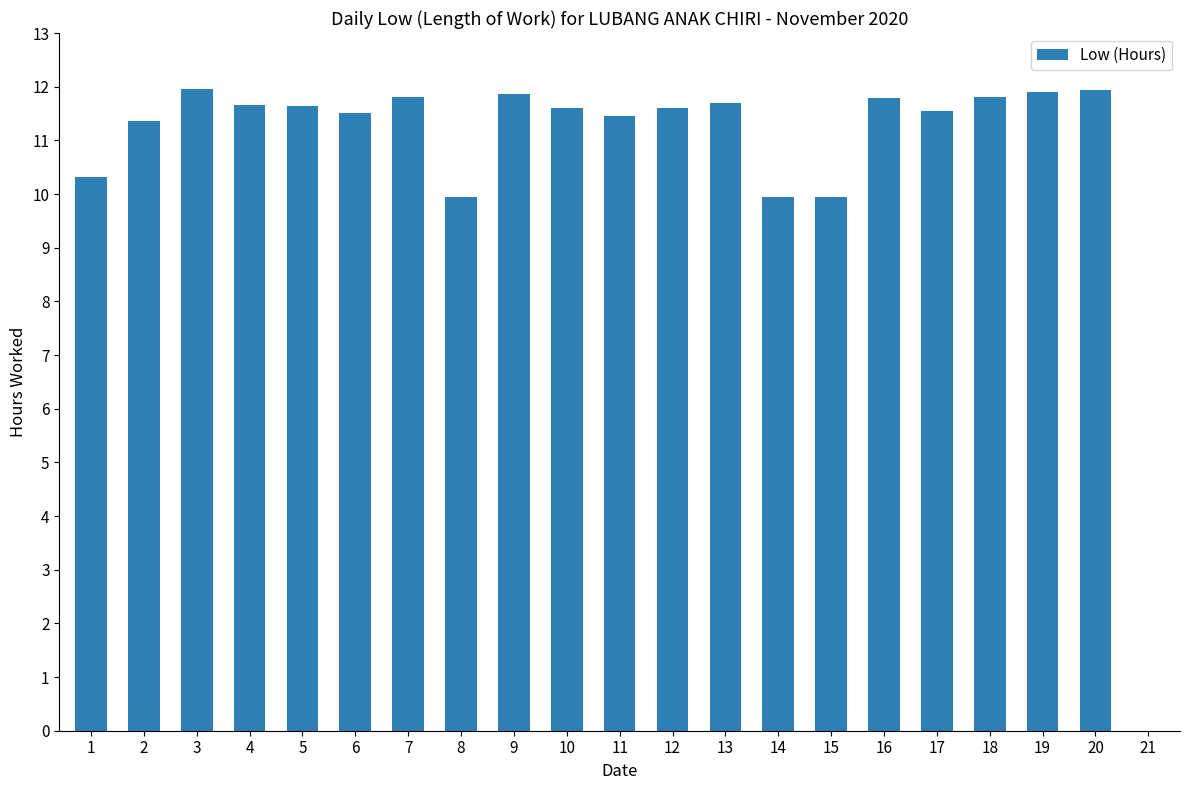

What is the sum of the values at 16 and 13?

23.5